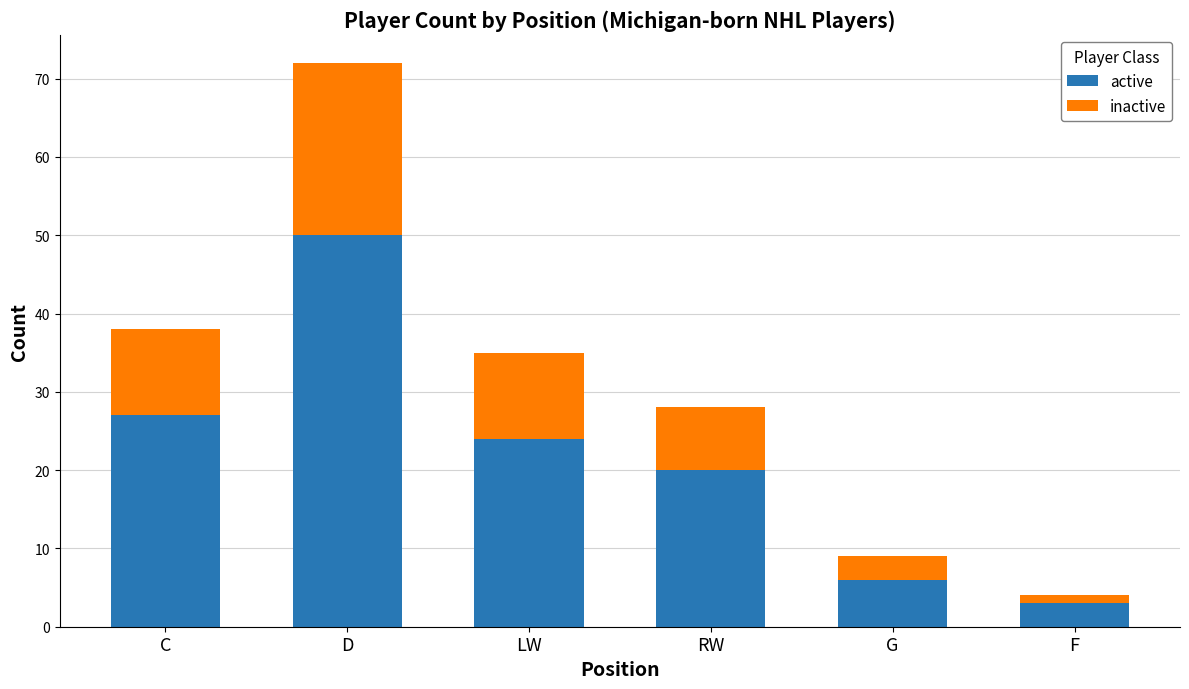

What is the total value across all series at C?

38